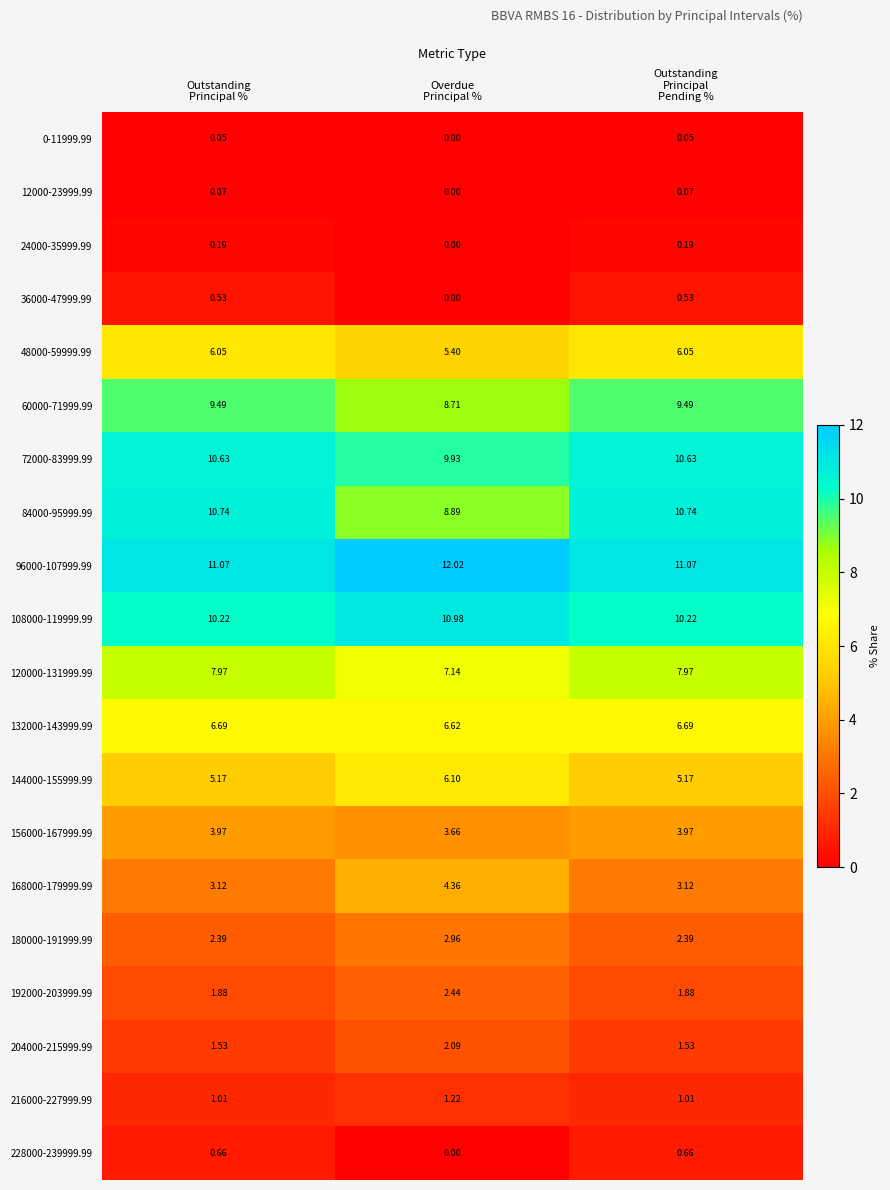

How many series are shown in this chart?

20